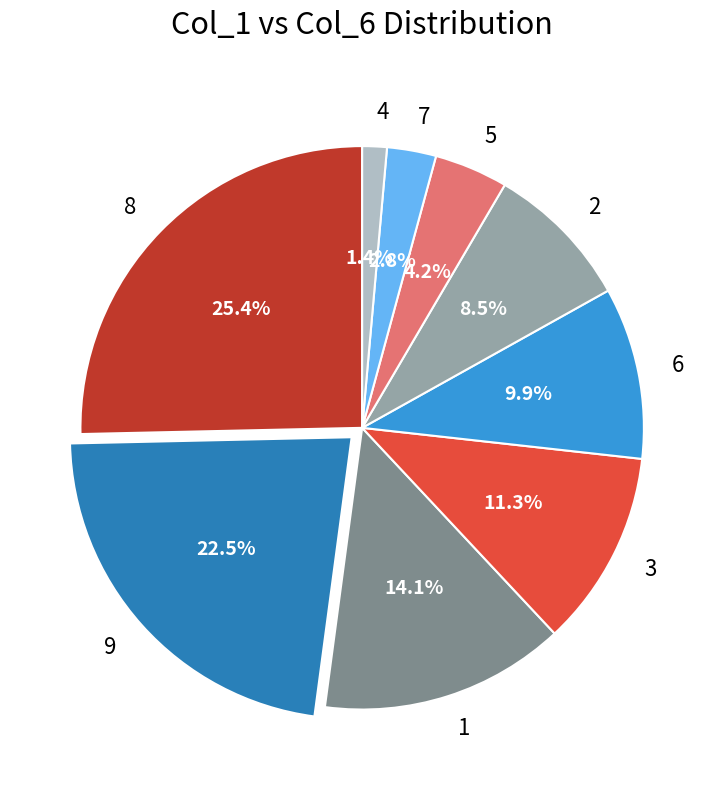

What percentage do 3 and 9 together represent?

33.8%